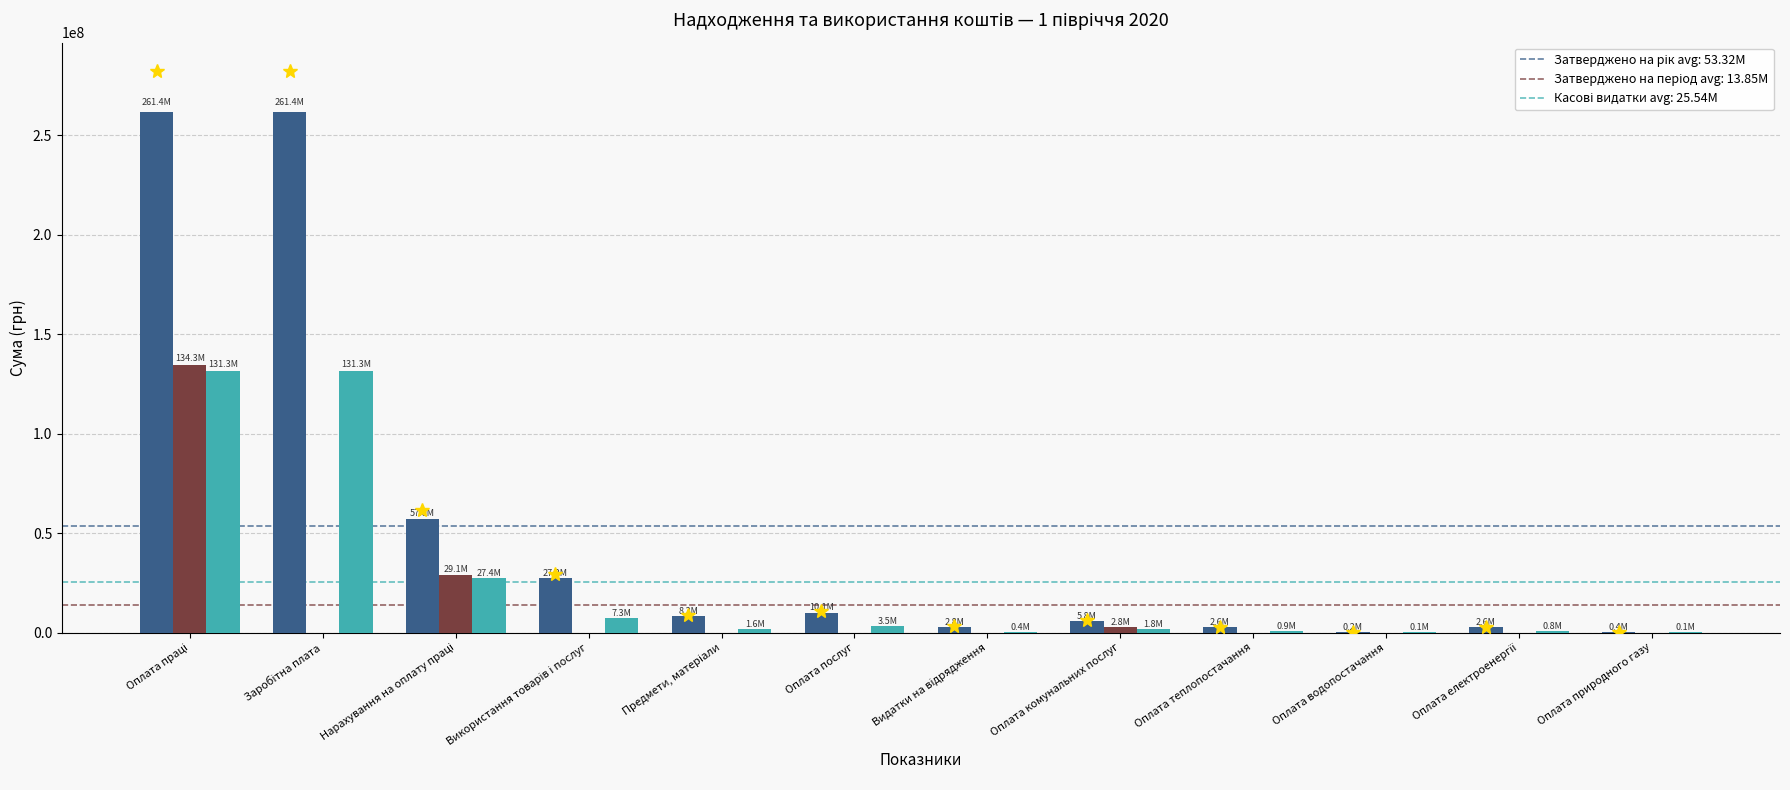

What is the greatest value displayed?

261416969.0